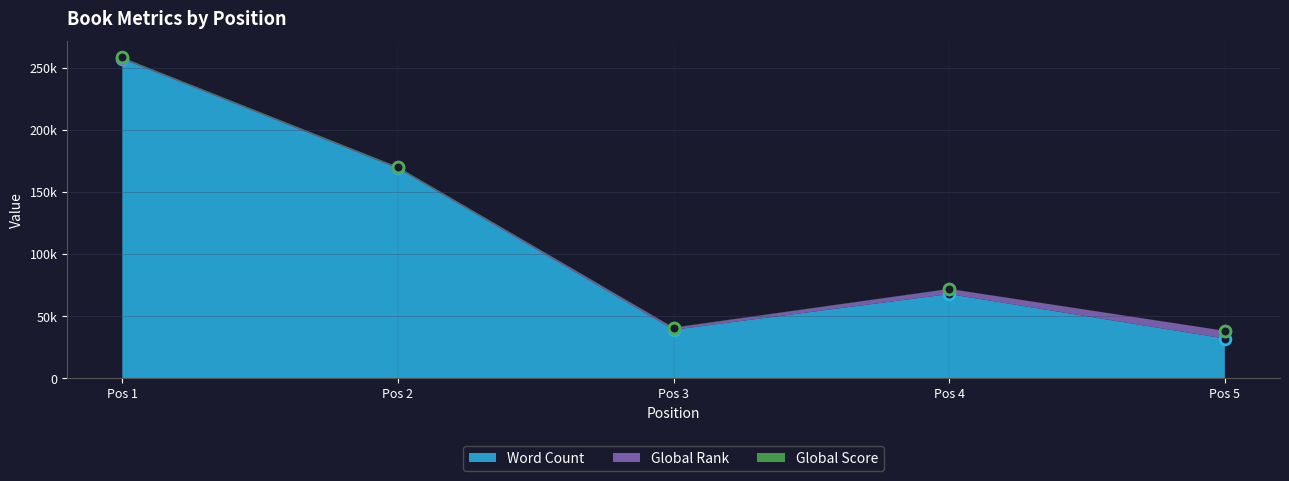

What are all the series names shown in the legend?

Word Count, Global Rank, Global Score